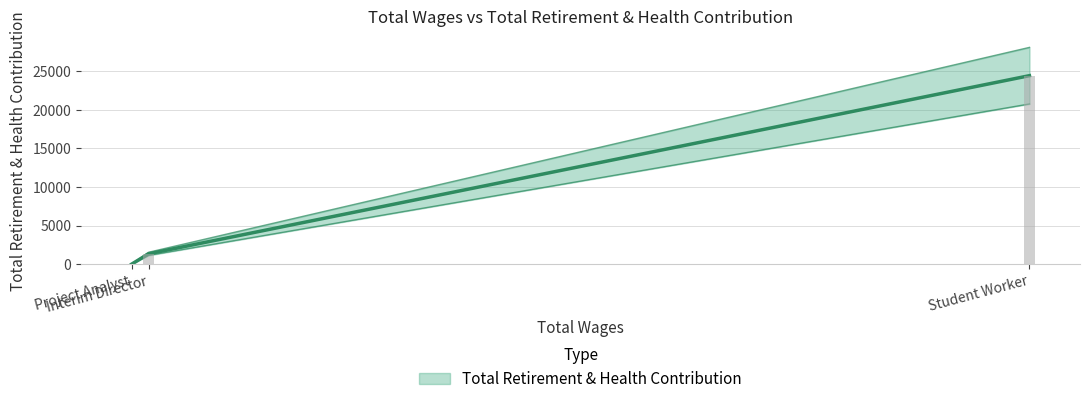

How many distinct data groups are displayed?

1